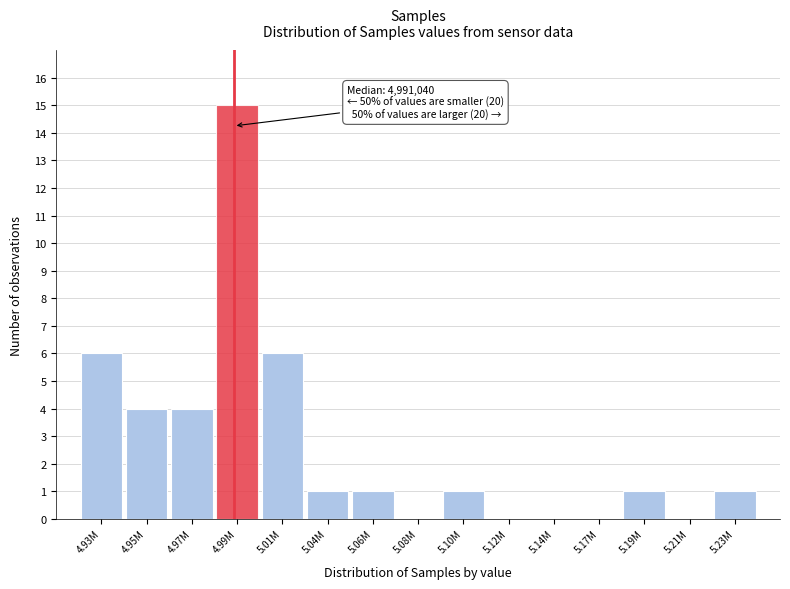

Reading right to left, what are all the values shown in this chart?

5.23M=1	5.21M=0	5.19M=1	5.17M=0	5.14M=0	5.12M=0	5.10M=1	5.08M=0	5.06M=1	5.04M=1	5.01M=6	4.99M=15	4.97M=4	4.95M=4	4.93M=6